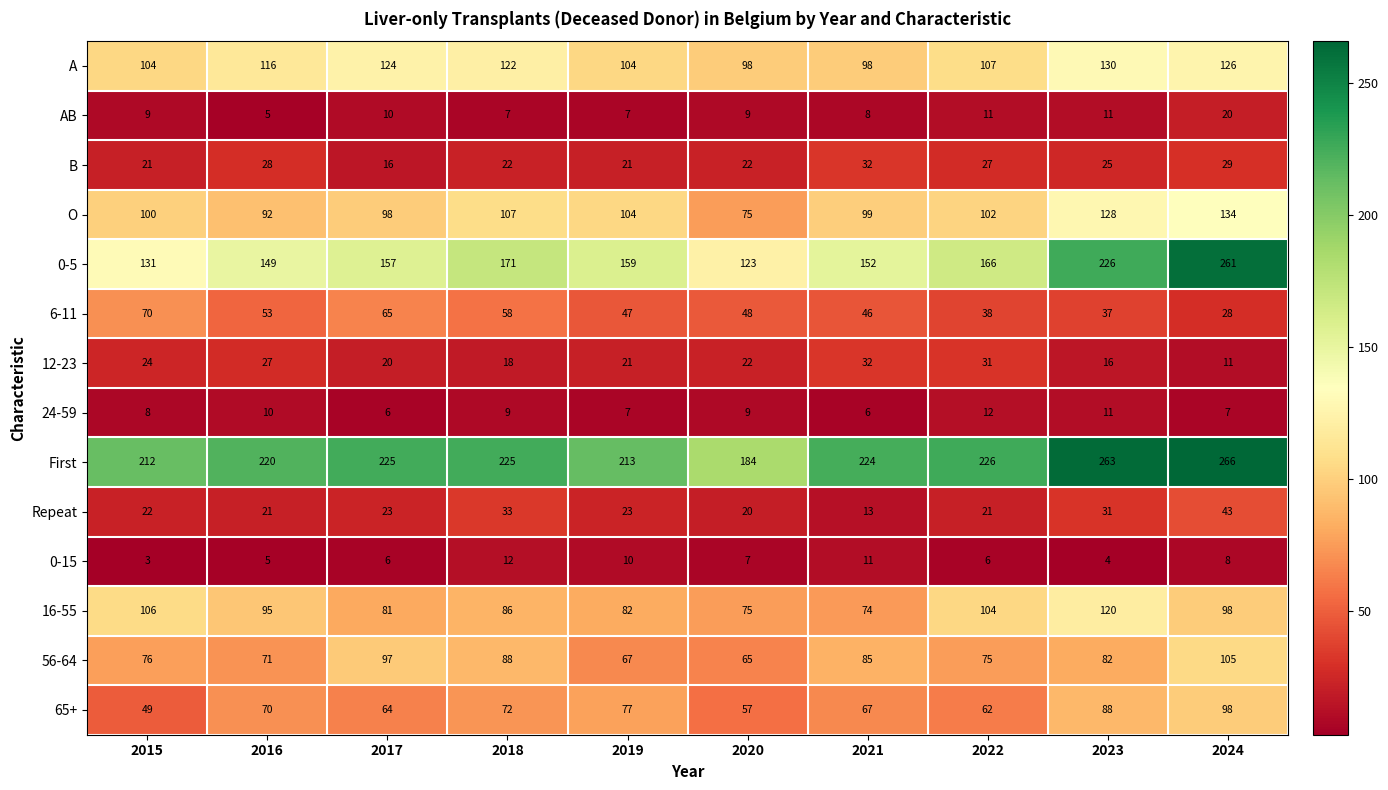

Rank the series at 2018 from highest to lowest value.

First, 0-5, A, O, 56-64, 16-55, 65+, 6-11, Repeat, B, 12-23, 0-15, 24-59, AB